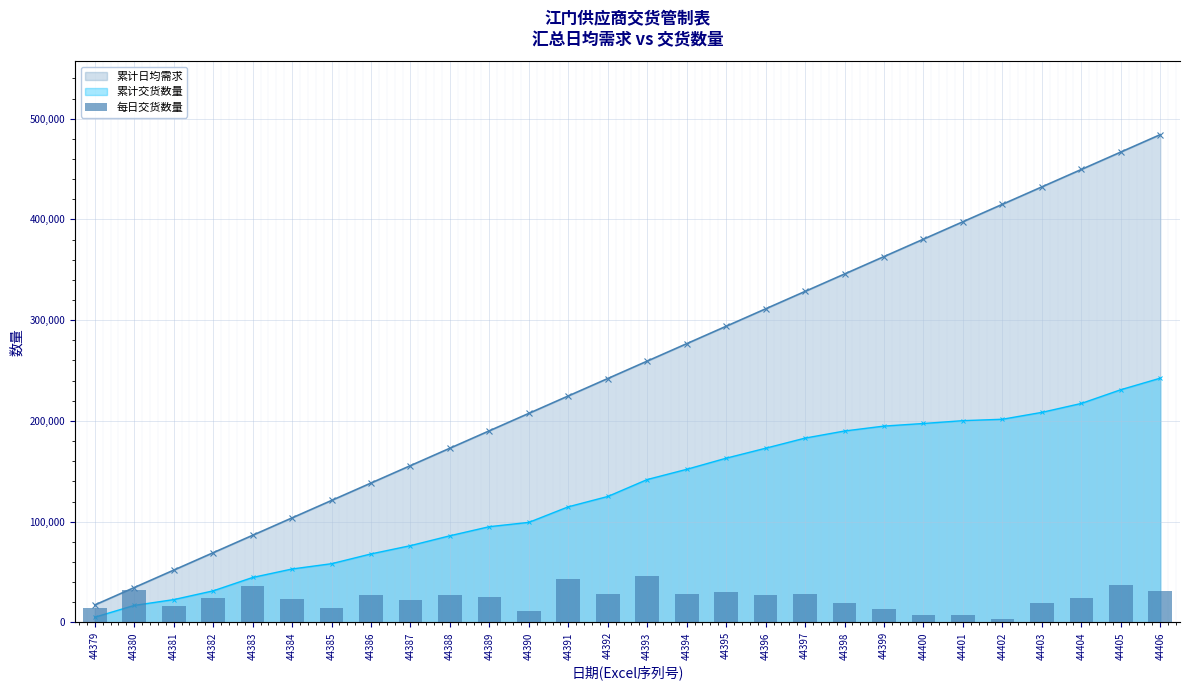

What is the smallest value displayed?

1406